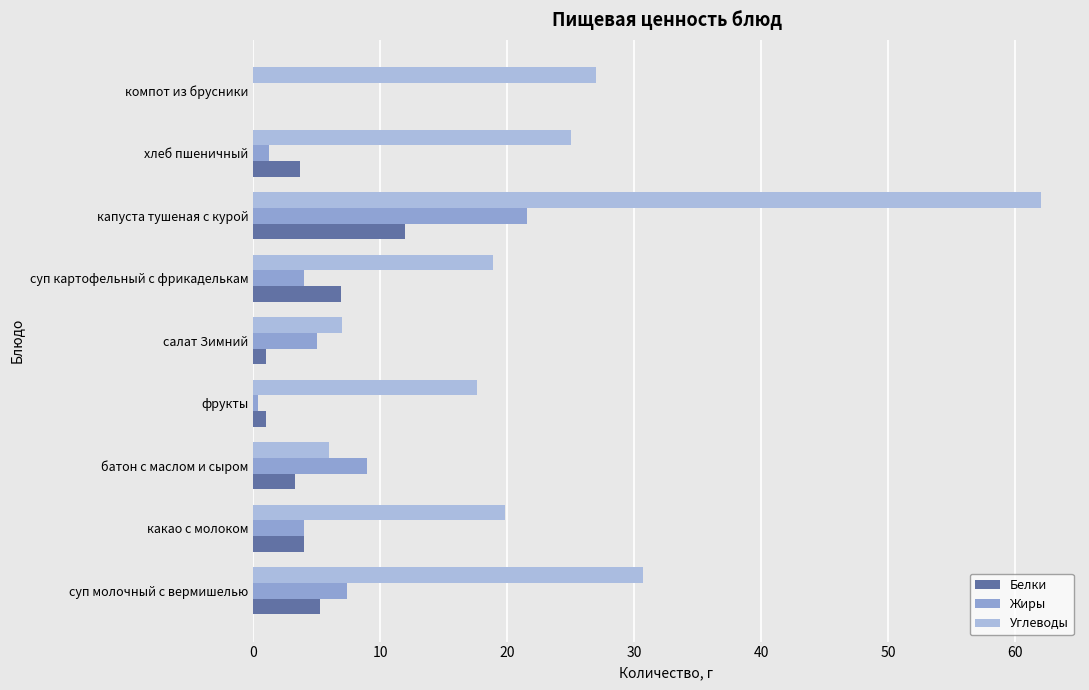

How many categories are shown in the chart?

9